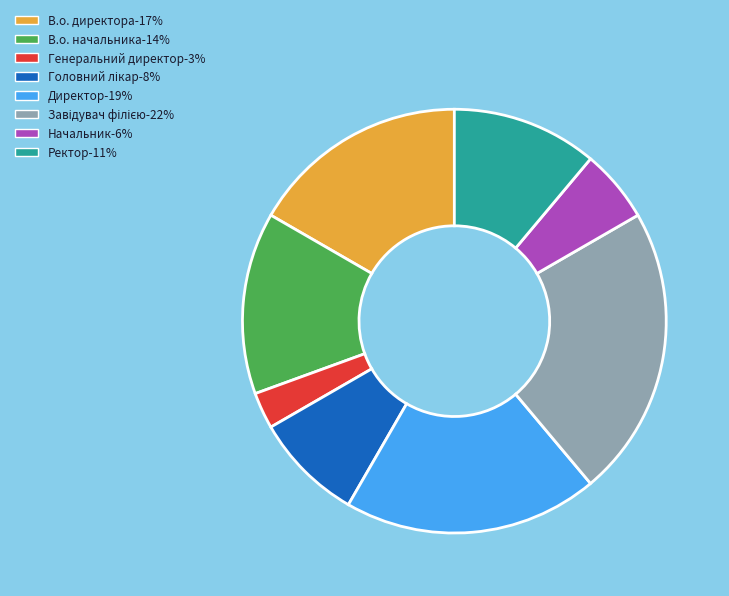

Is there any slice that represents more than half of the pie?

No